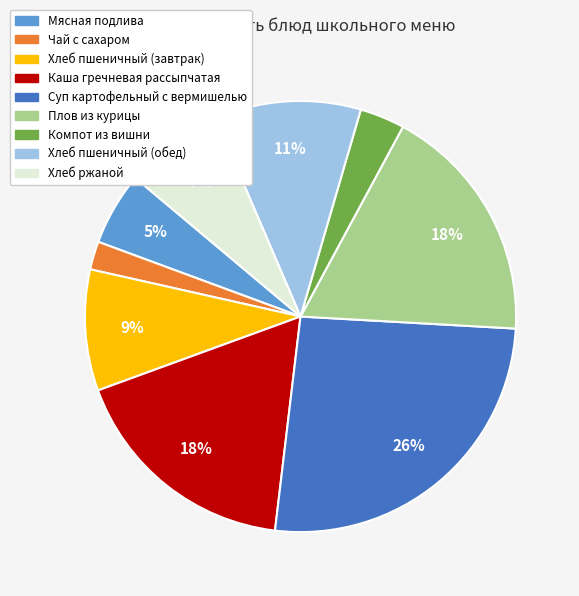

What percentage is the Хлеб пшеничный (завтрак) slice, to the nearest percent?

9%